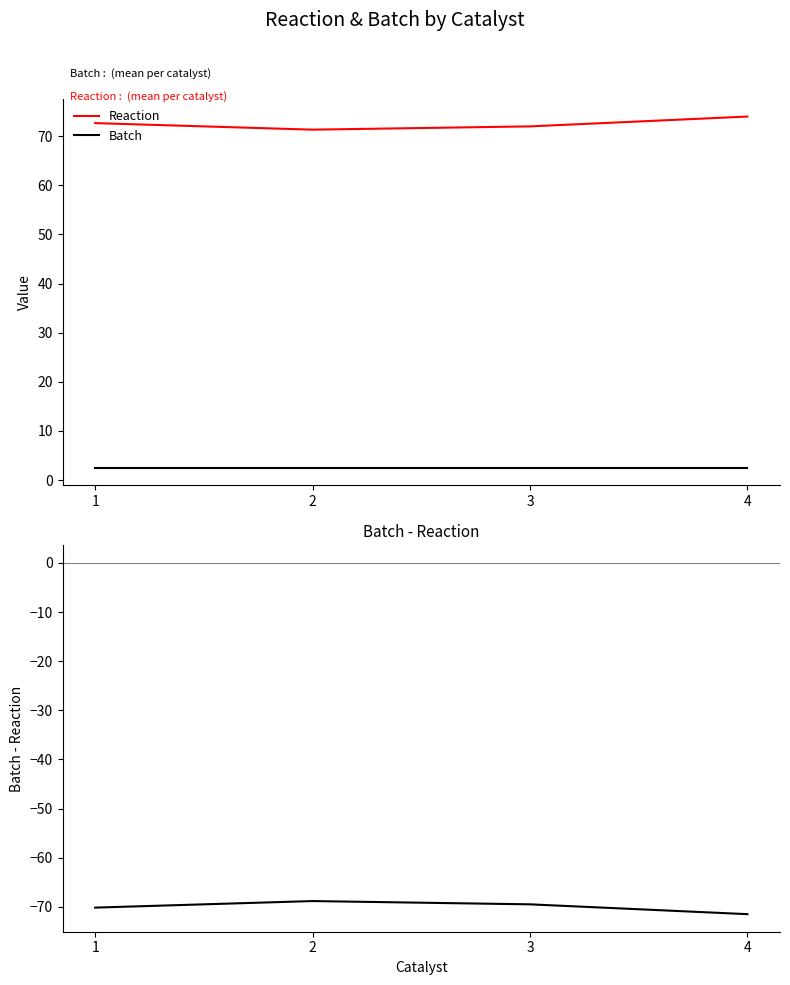

What is the minimum value for Reaction?

71.3